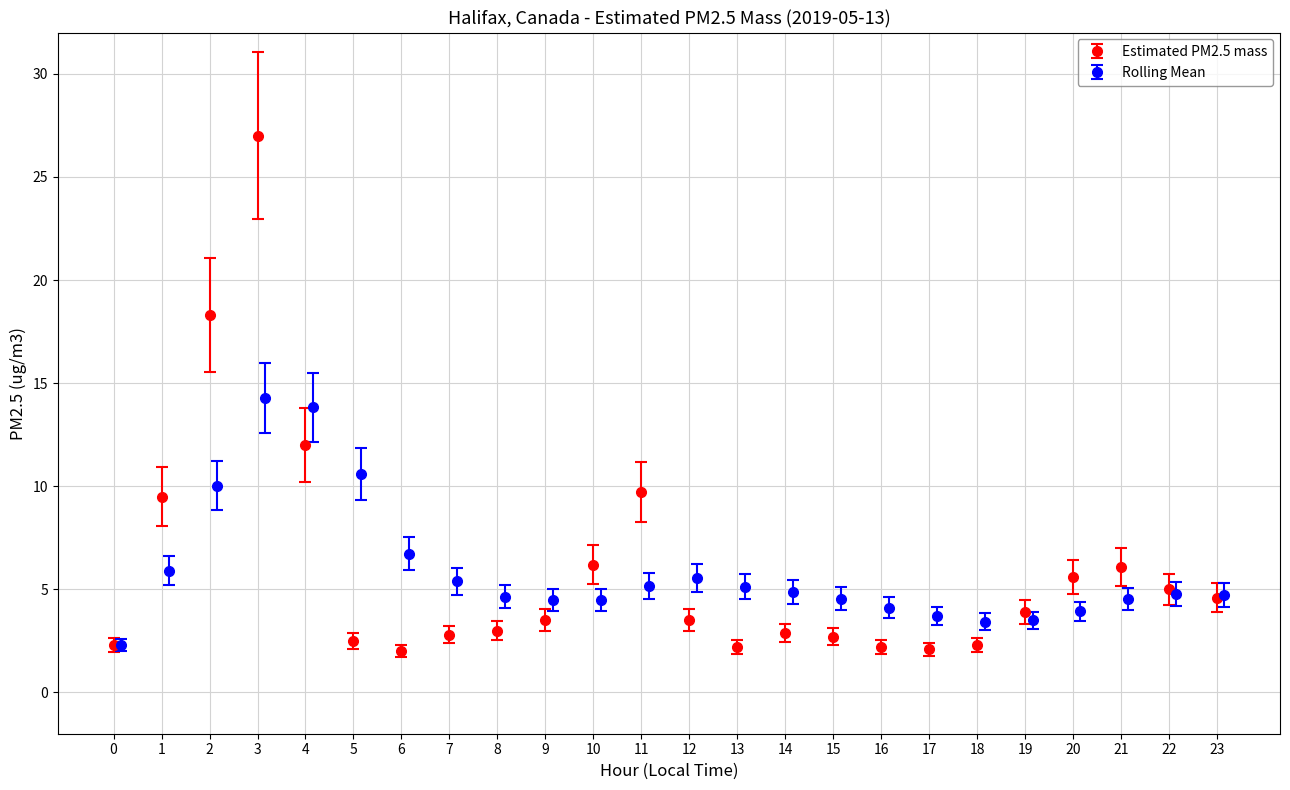

At 17, list the series in order from smallest to largest.

Estimated PM2.5 mass, Rolling Mean